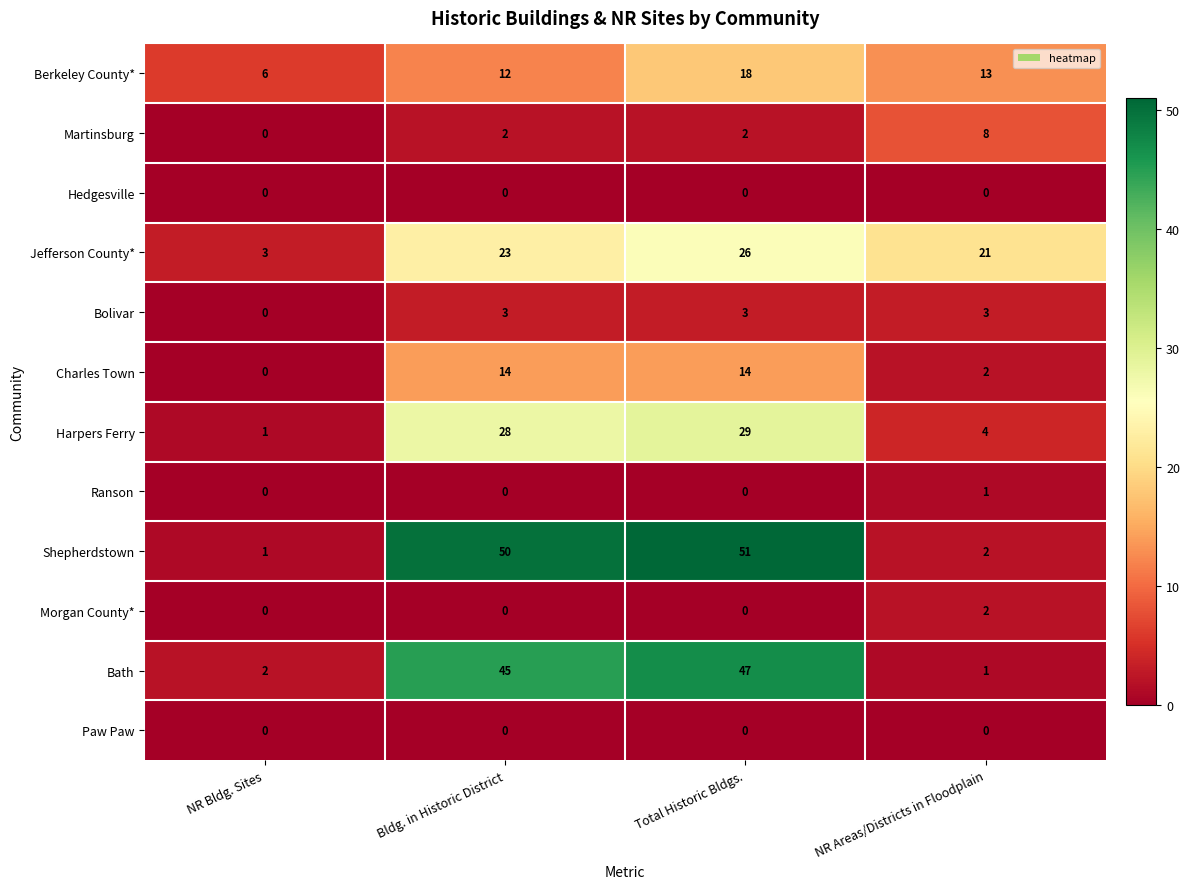

Where is Bath nearest to the value 24?

Bldg. in Historic District